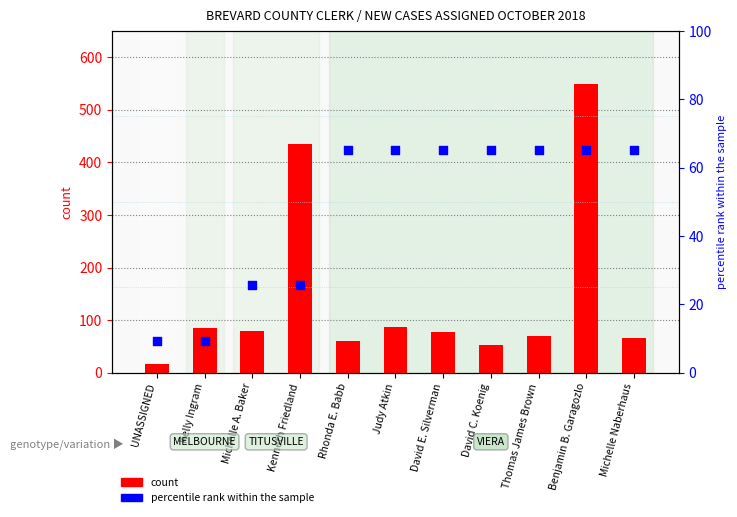

Which series has the largest total across all categories?

Total Civil (stacked)